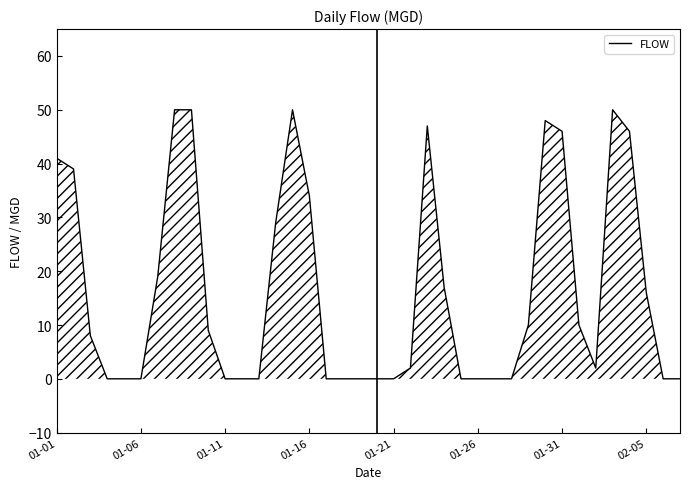

Is it true that FLOW equals -26 at 01-21?

False